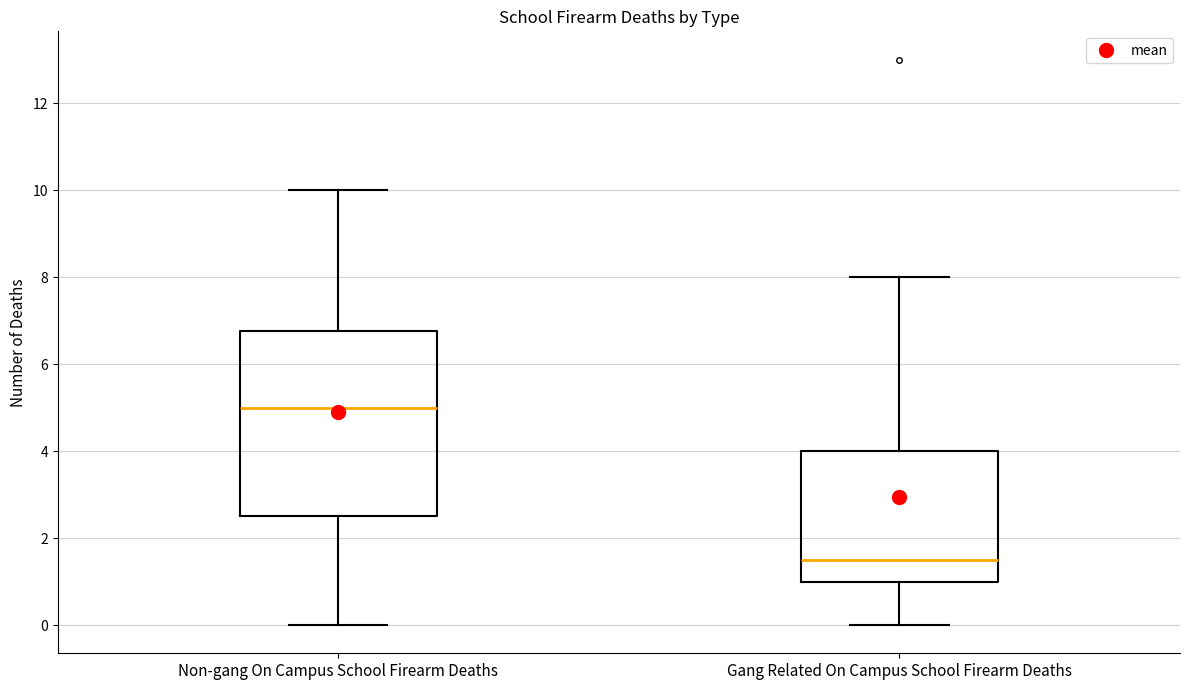

Where does the upper whisker of the box for Gang Related On Campus School Firearm Deaths end on the y-axis? The values are not printed on the chart, so give them approximately, as read against the axis.

8.0